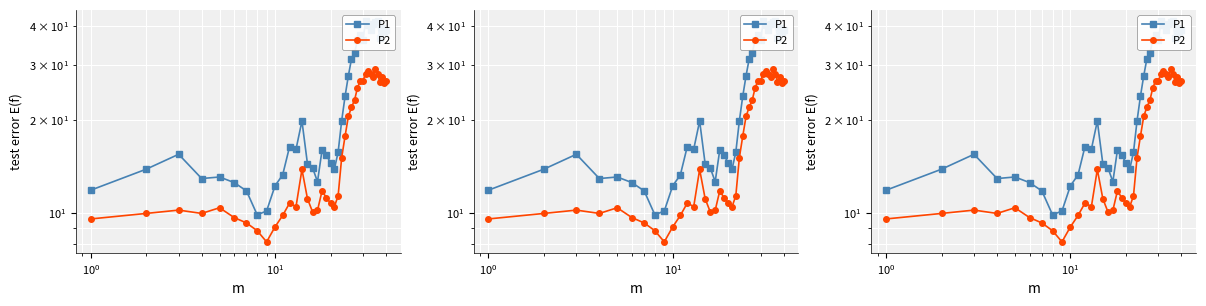

What is the value of the P1 point at the 5th from the left?

13.1